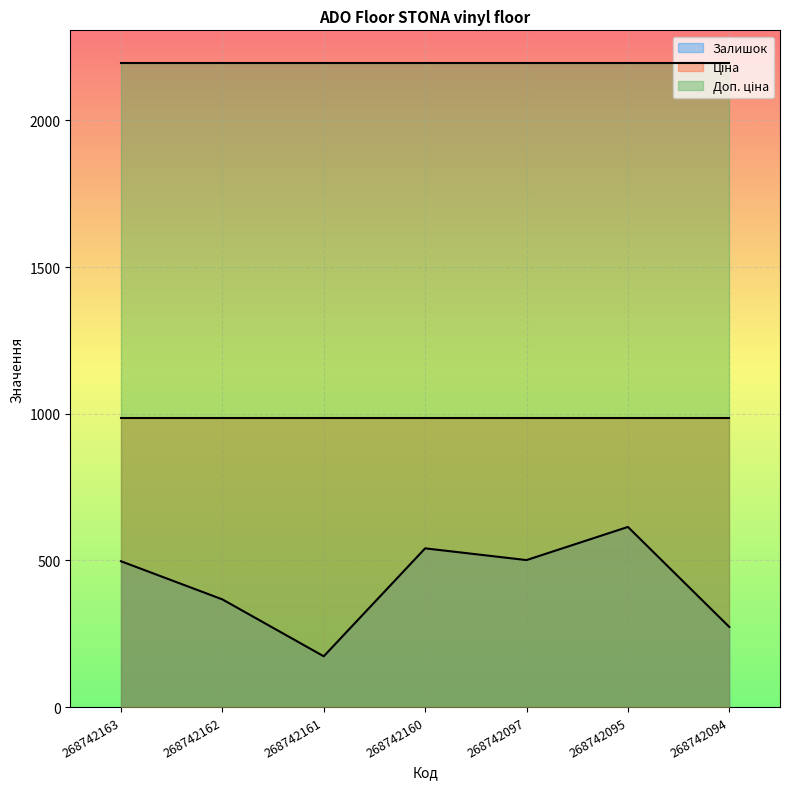

List the series in order of their peak value, highest first.

Доп. ціна, Ціна, Залишок